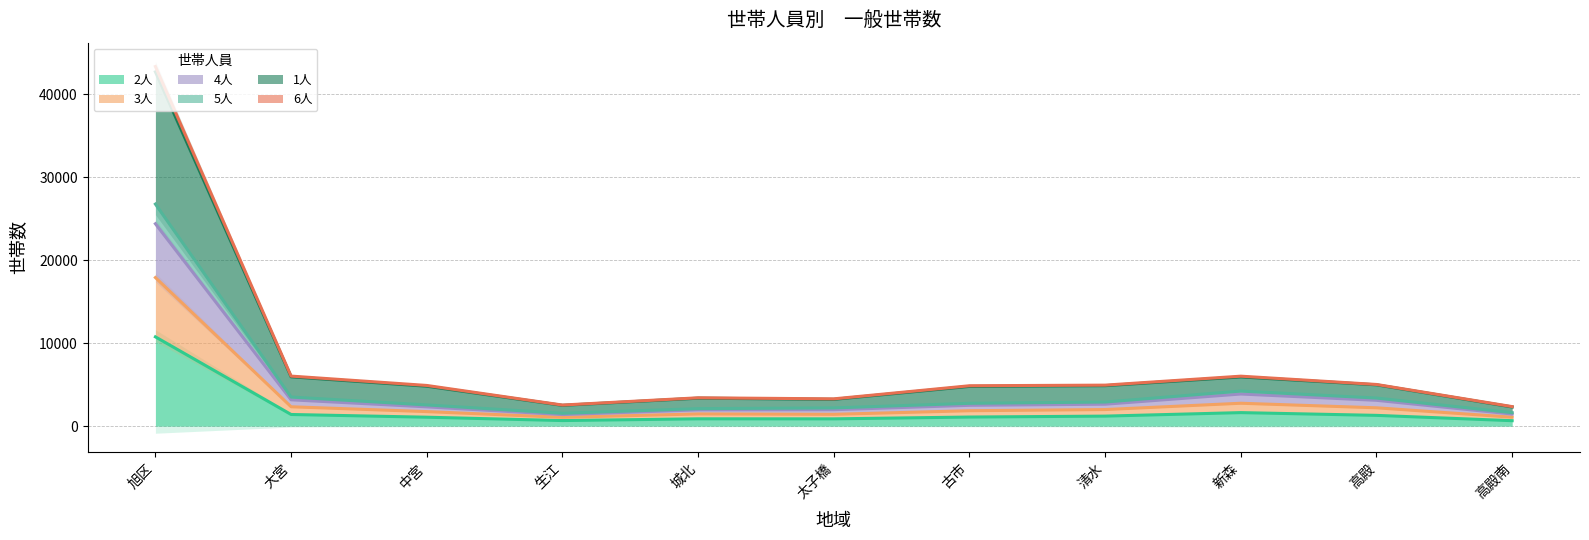

What is the sum of the 1人 values at 高殿 and 旭区?

47692